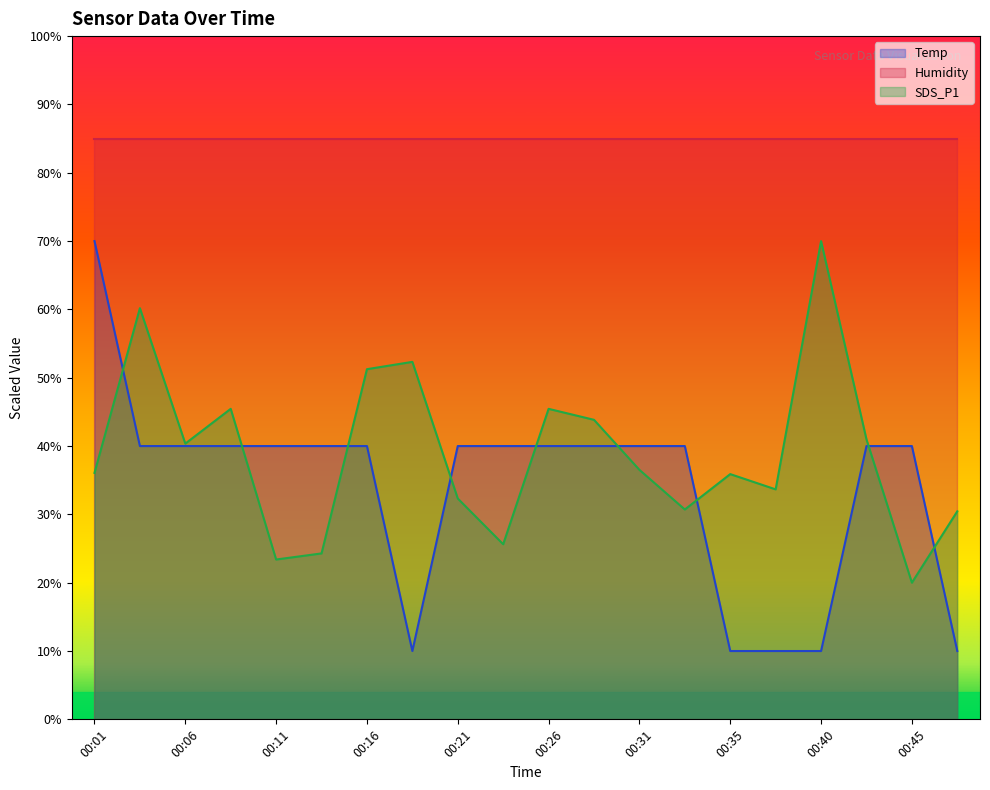

What is the minimum value for SDS_P1?

20.0